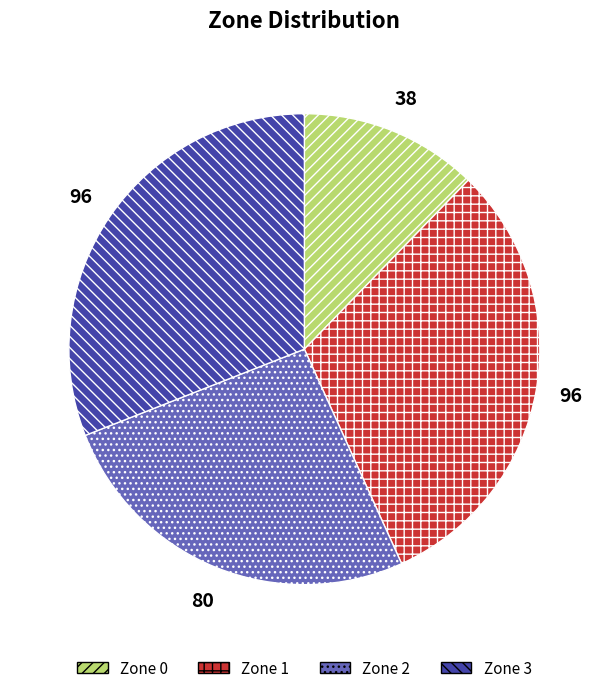

Count the number of slices in the pie.

4